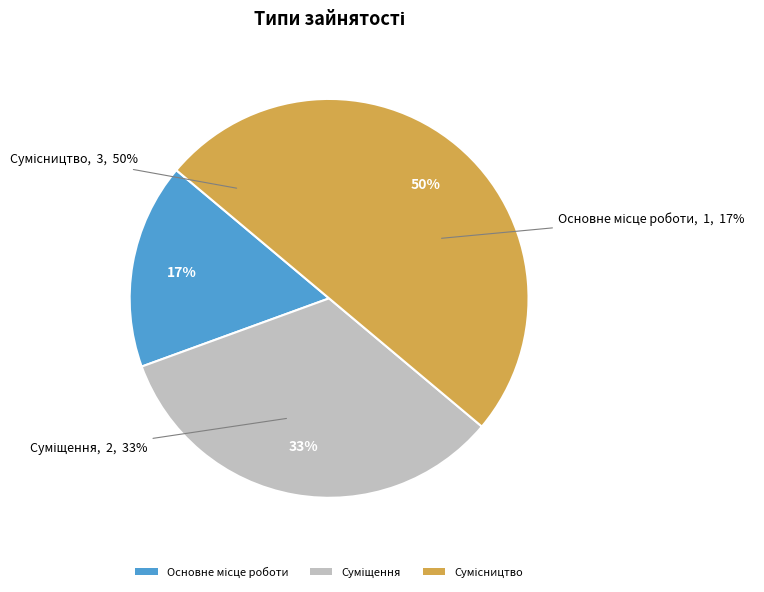

Is it true that Сумісництво is 50% of the pie?

True